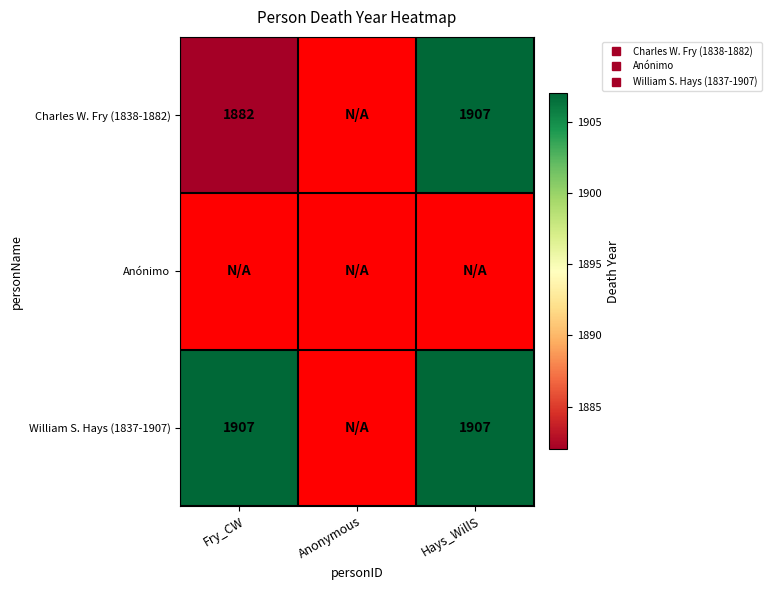

Which label corresponds to the smallest value in the chart?

Fry_CW